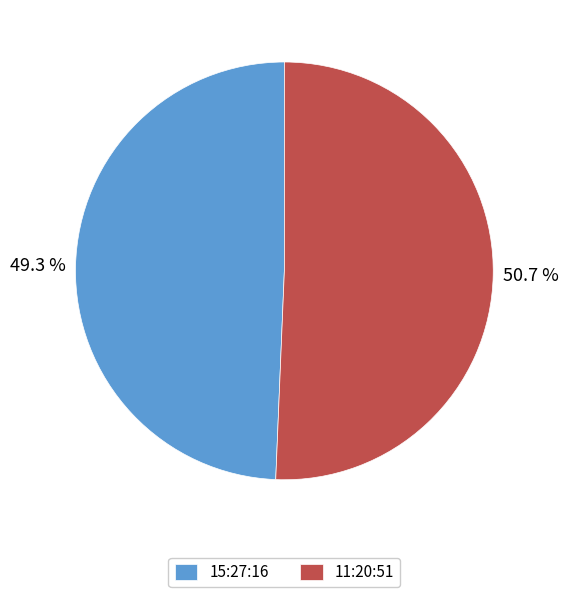

Combined, what portion of the pie is 15:27:16 and 11:20:51?

100.0%